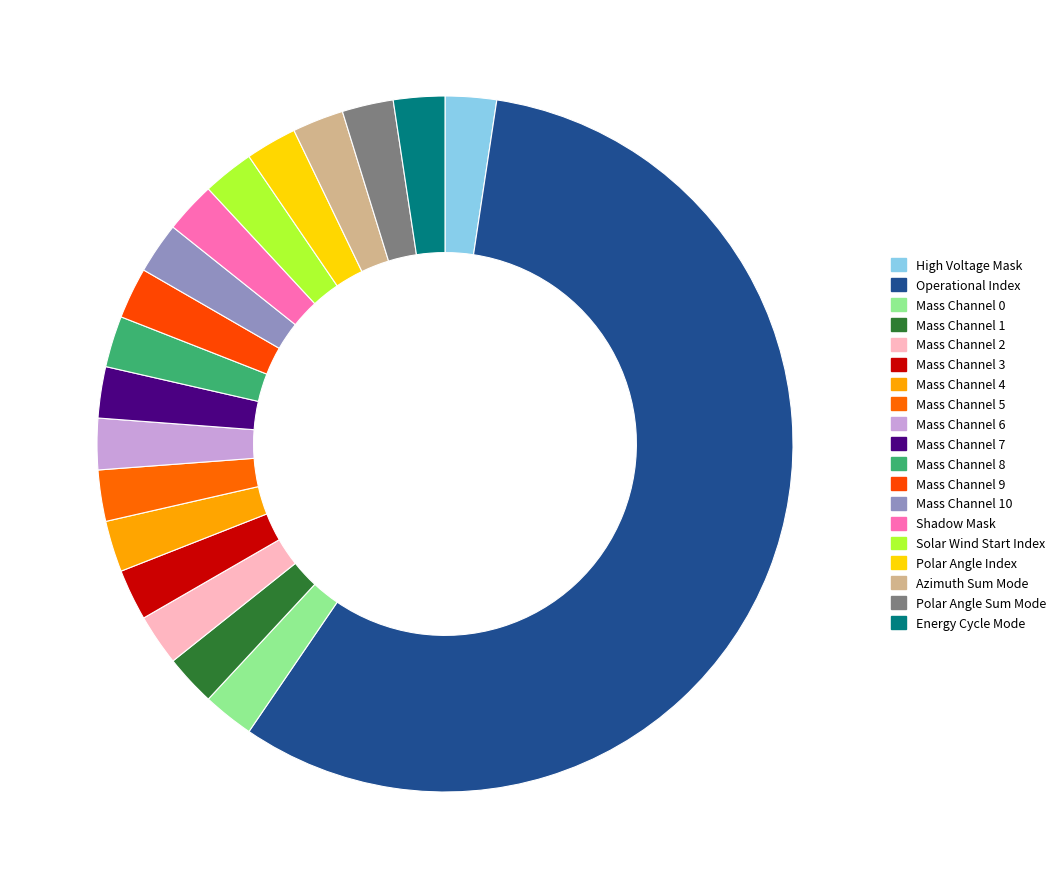

How many slices are in this pie chart?

19